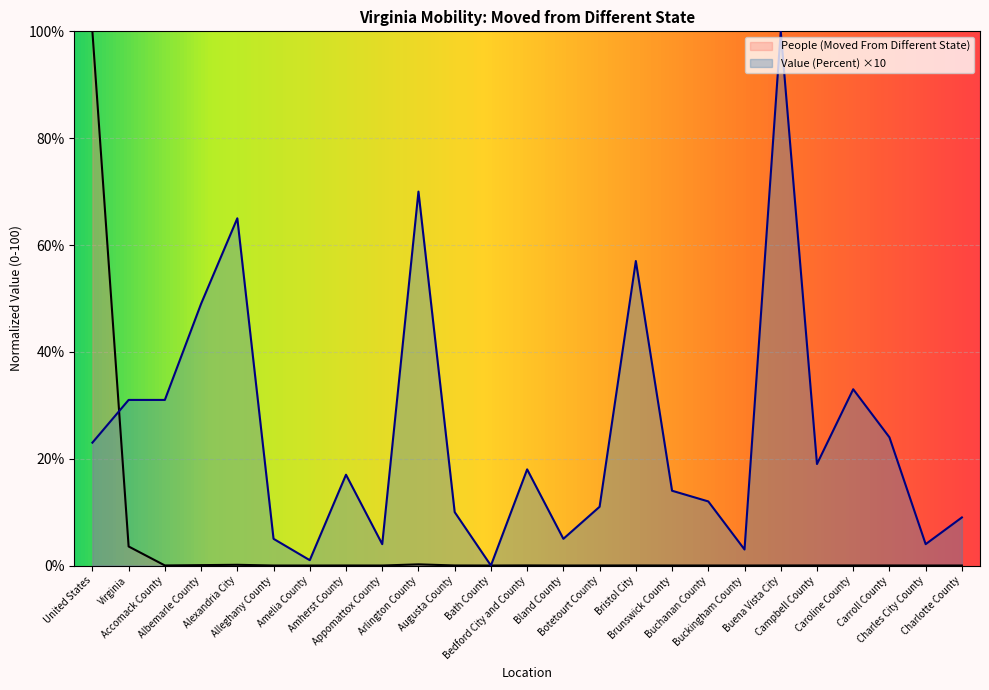

What is the sum of all People (Moved From Different State) values?

104.1